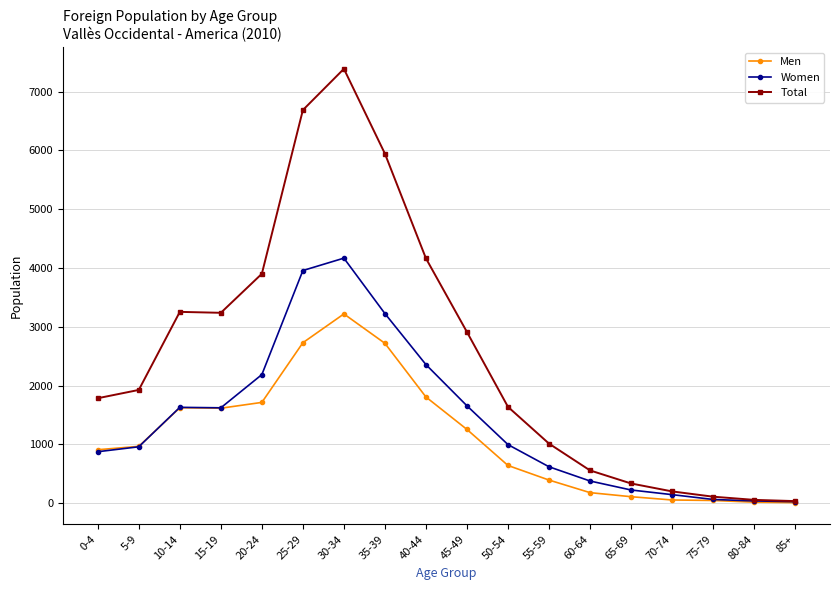

The value of Women at 15-19 is 2724. True or false?

False